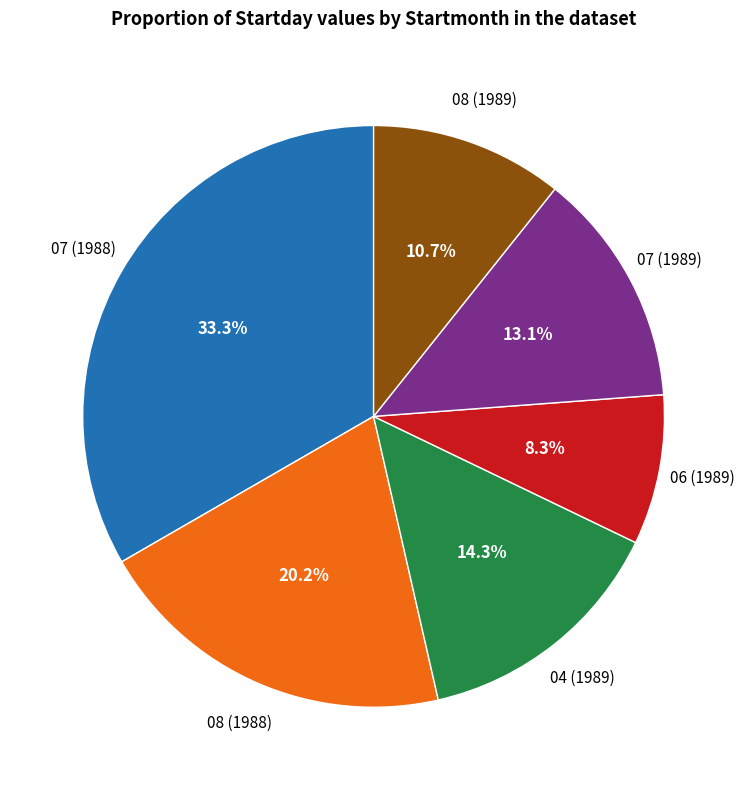

Is there a majority slice in this chart?

No